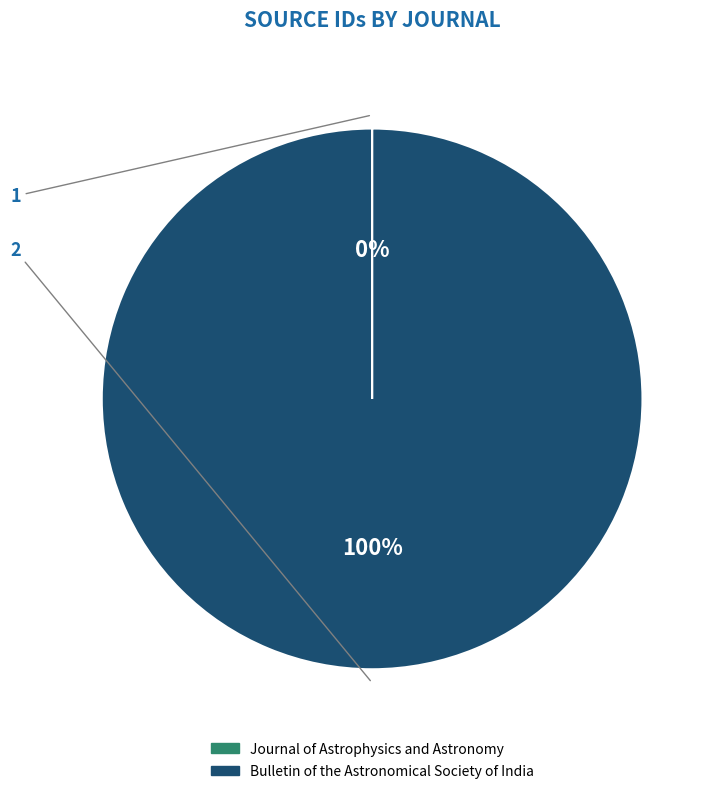

What is the majority slice?

Bulletin of the Astronomical Society of India